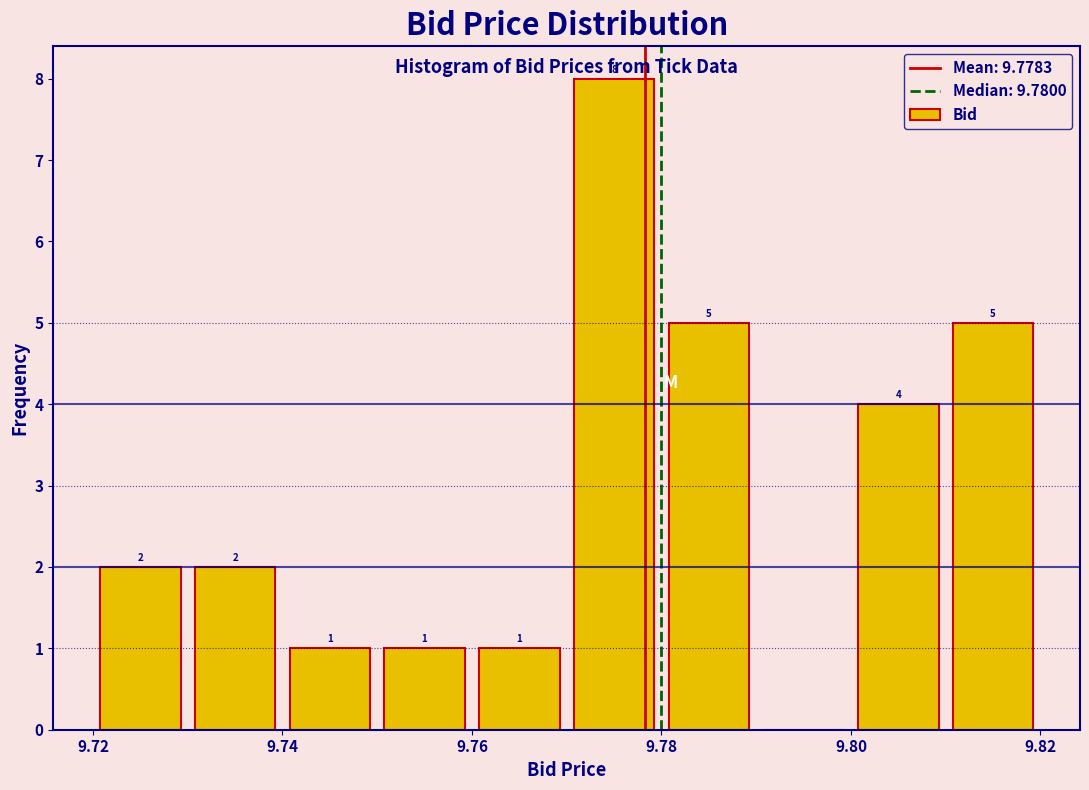

Which range on the x-axis has the tallest bar?

9.77 to 9.78